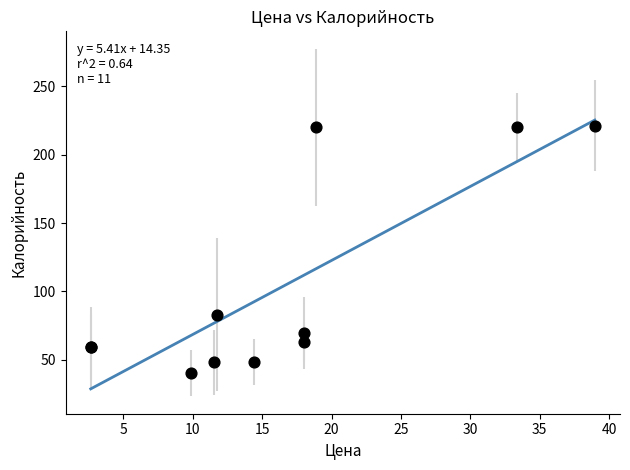

What Y value in the scatter plot is closest to 130?

83.0